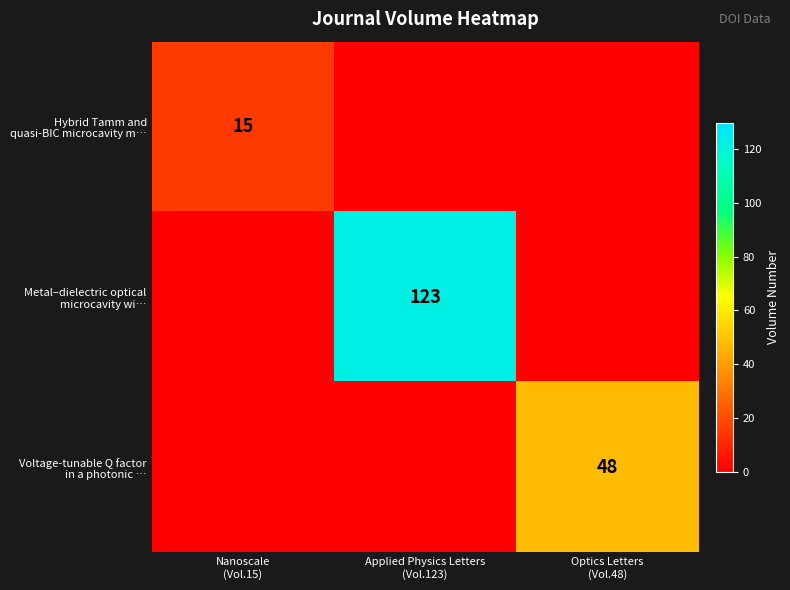

The Hybrid Tamm and quasi-BIC microcavity m… series shows 15 at Nanoscale (Vol.15). True or false?

True